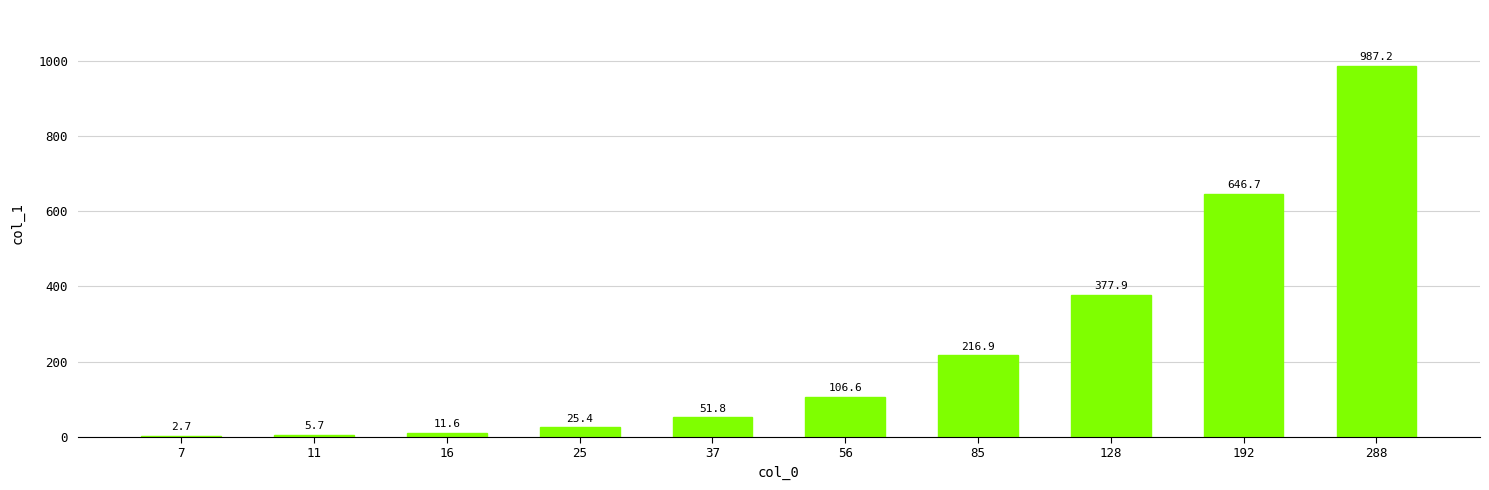

Which has a higher value, 85 or 288?

288